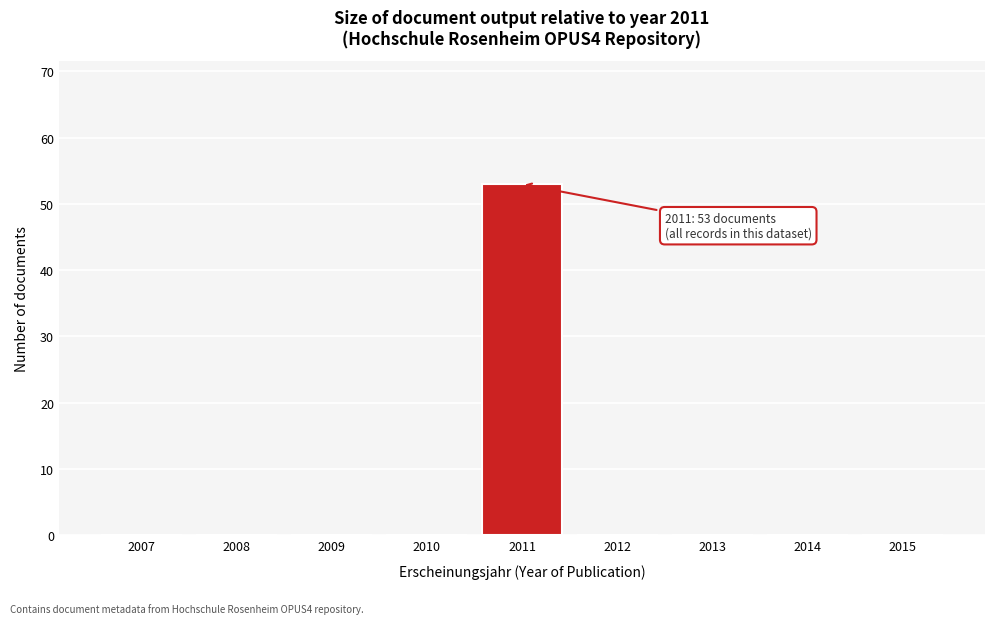

Reading right to left, list all the values displayed in this chart.

2015=0	2014=0	2013=0	2012=0	2011=53	2010=0	2009=0	2008=0	2007=0